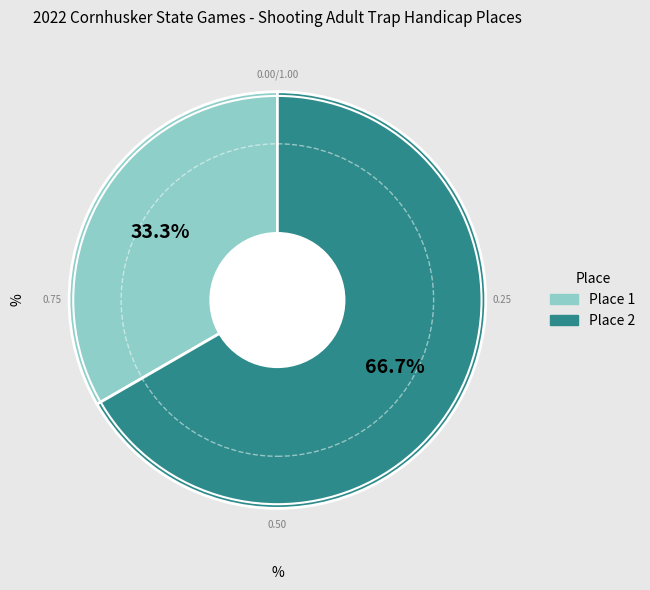

Is there a majority slice in this chart?

Yes